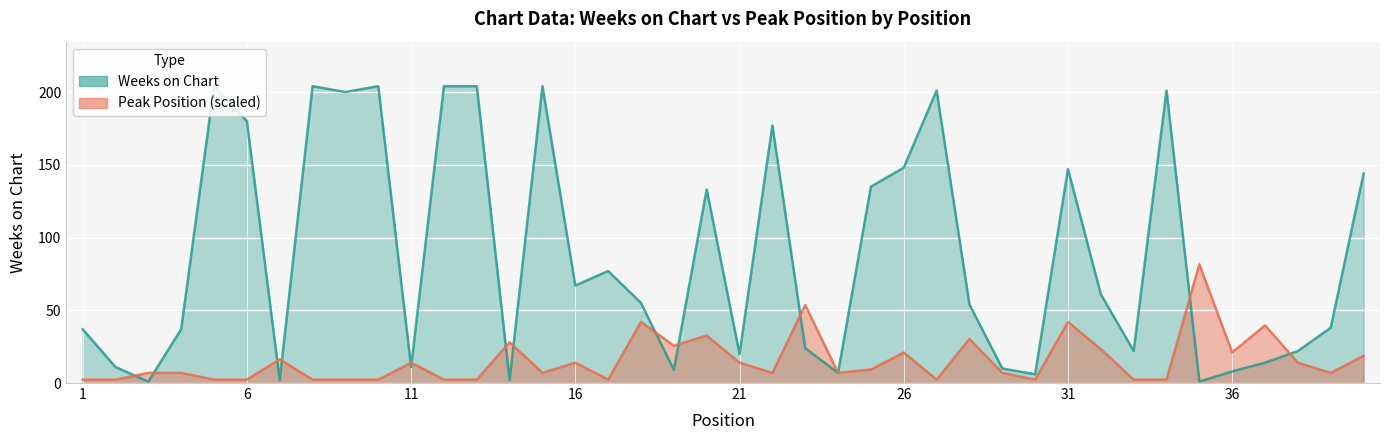

How many values in the Weeks on Chart series exceed 55?

19